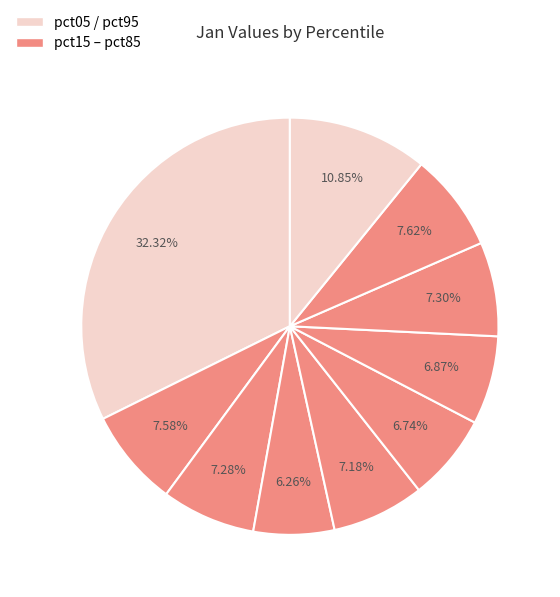

How many segments does this pie chart have?

10